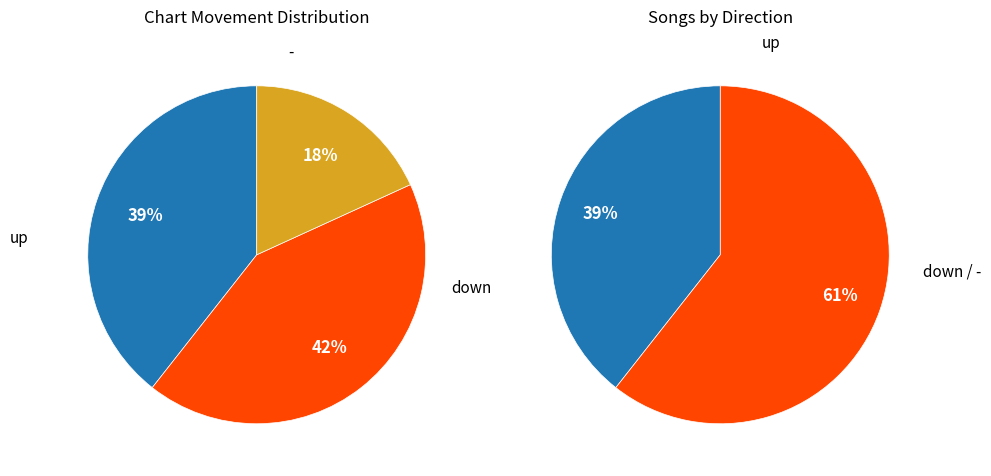

To the nearest percent, what is the average slice percentage?

33%